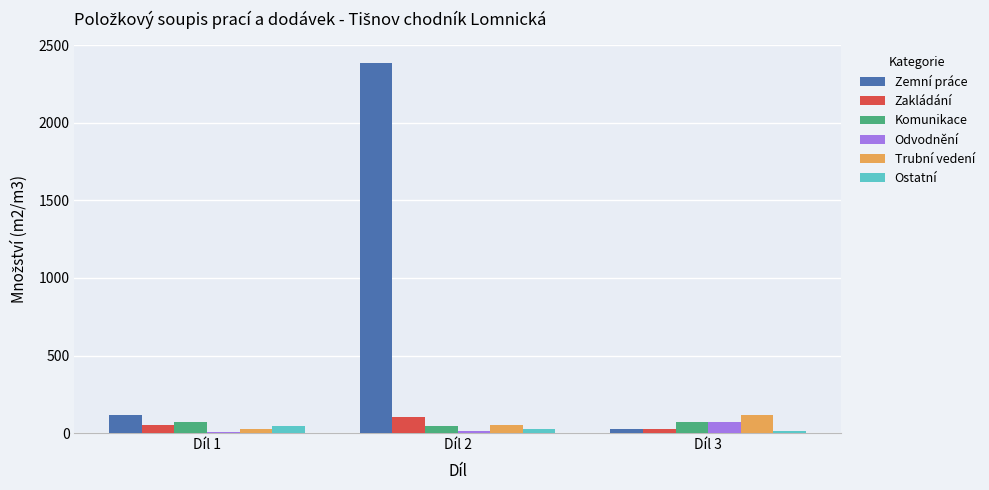

How many bars are there in total?

18